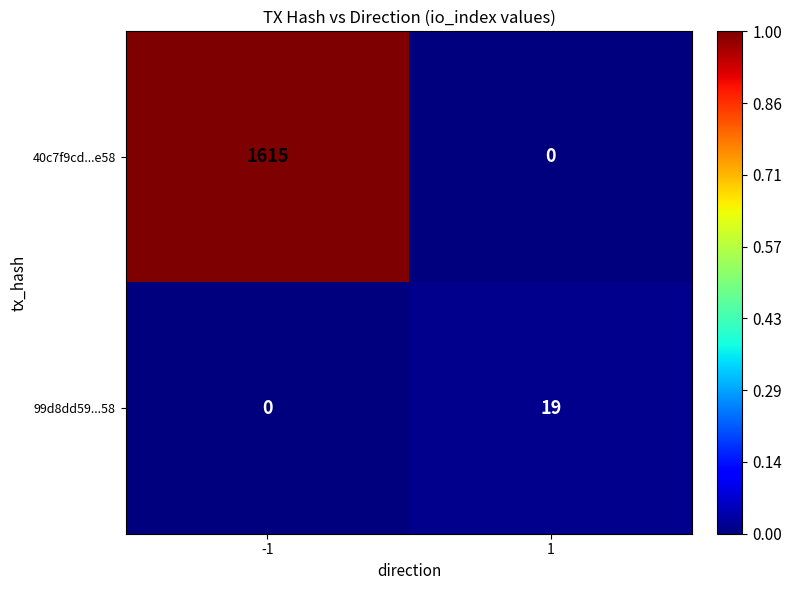

What is the greatest value displayed?

1615